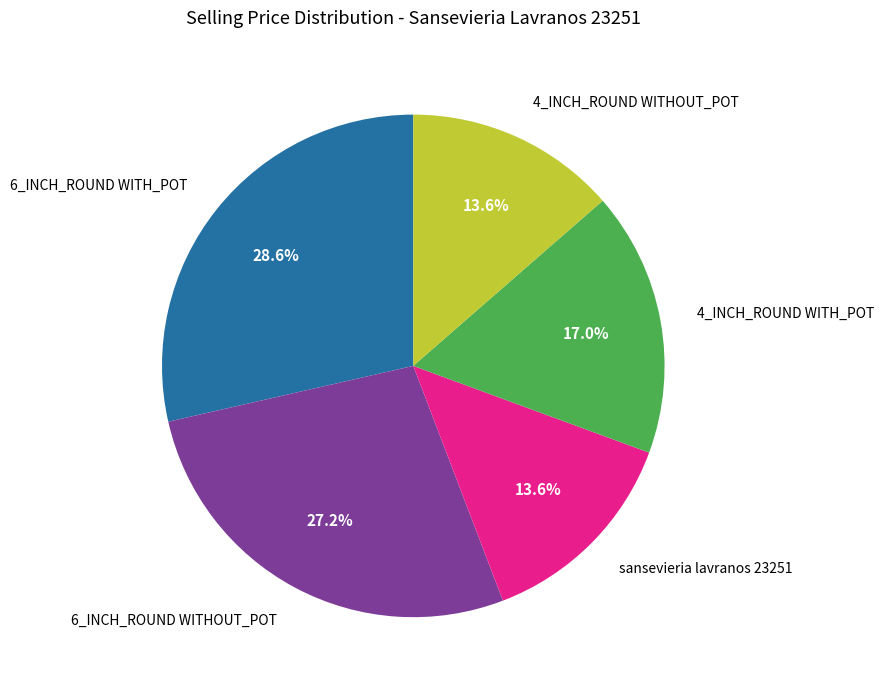

To the nearest percent, what percentage of the pie is 4_INCH_ROUND WITH_POT?

17%